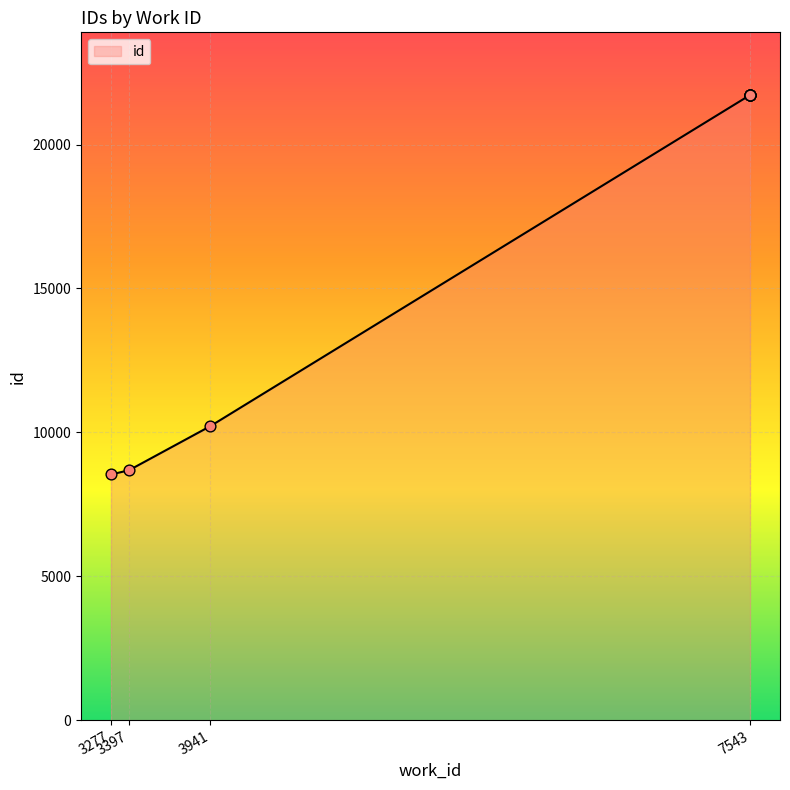

Approximately how many times larger is the value at 7543 compared to 7543?

1.0